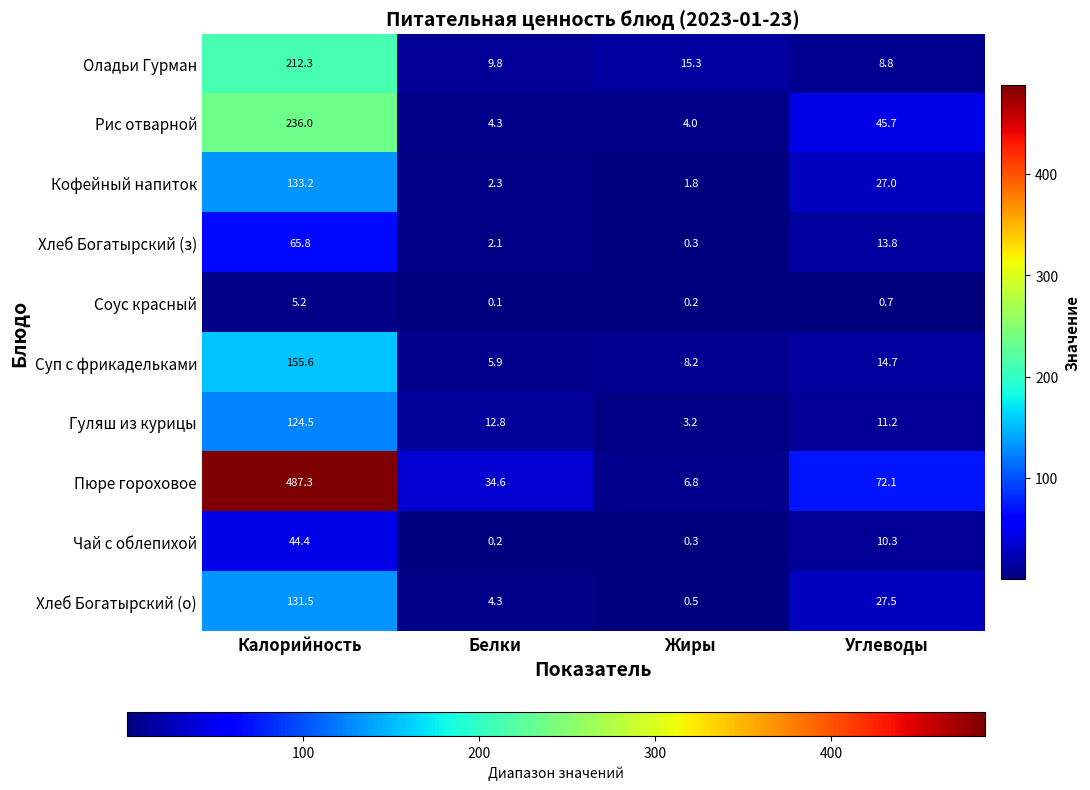

Which category has the lowest value across all series?

Белки